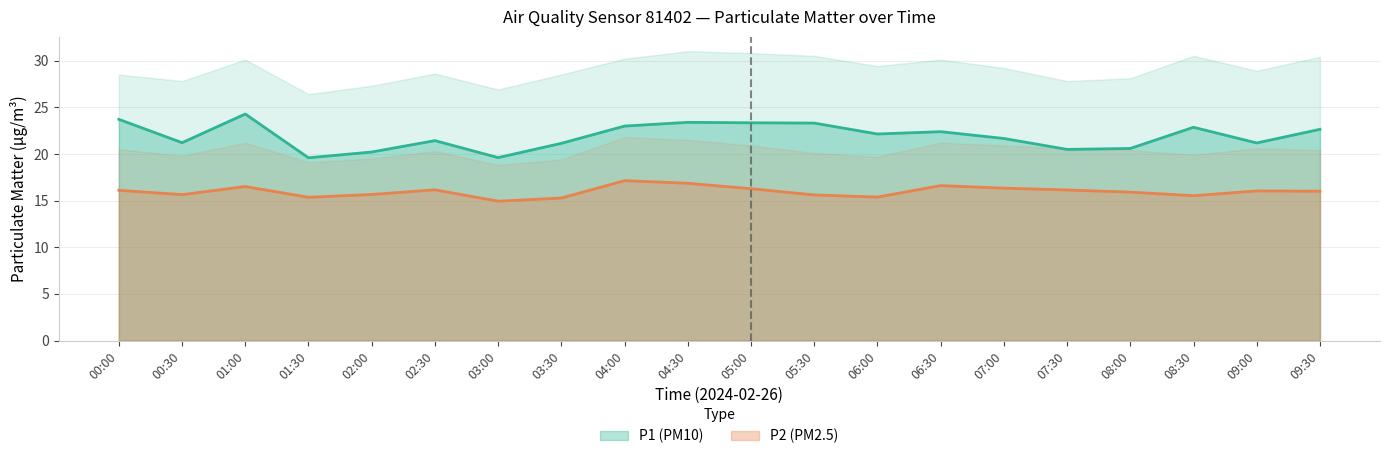

Is the value of P1 at 00:00 greater than the value of P2 at 09:00?

Yes